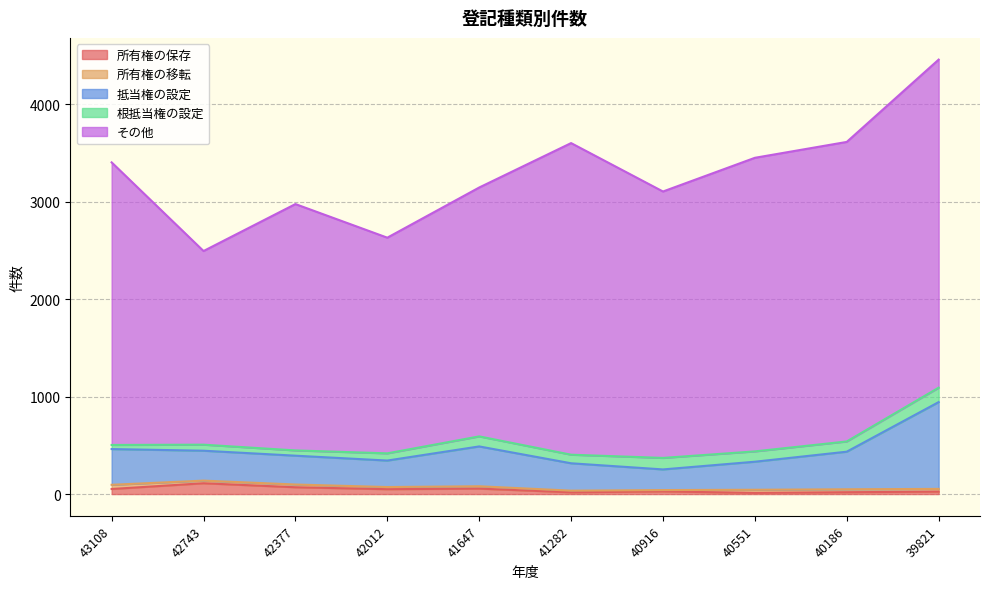

True or false: 抵当権の設定 and 根抵当権の設定 intersect in this chart.

False